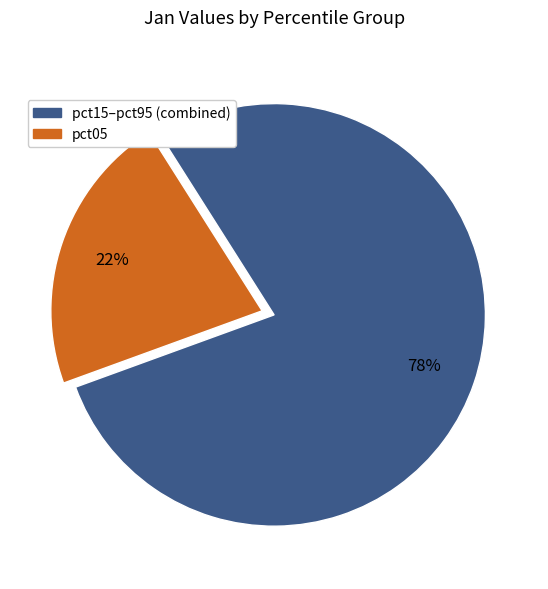

To the nearest percent, what is the average slice percentage?

50%